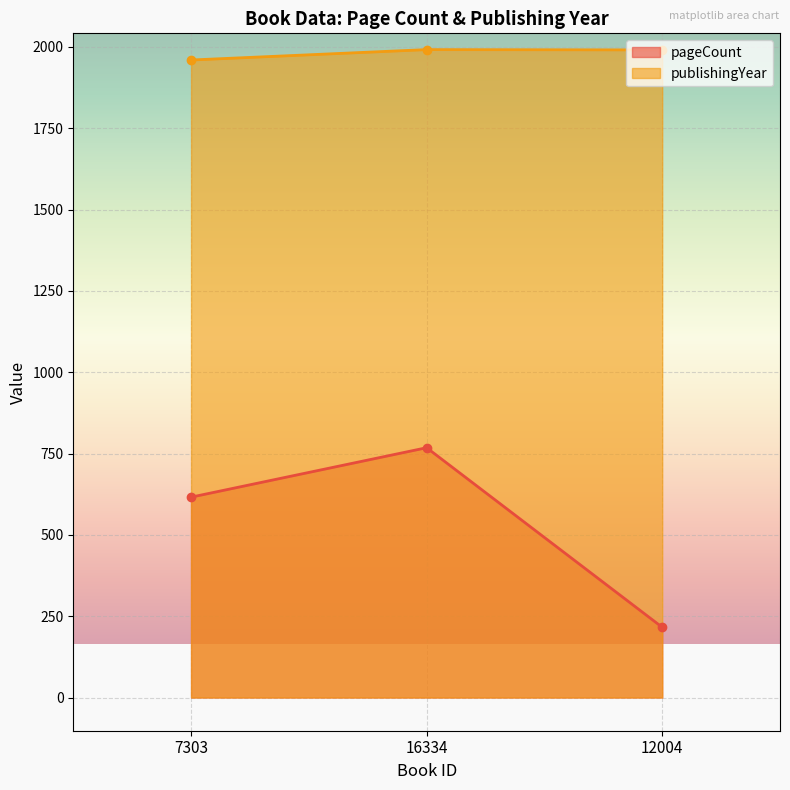

How many lines are shown in the chart?

2